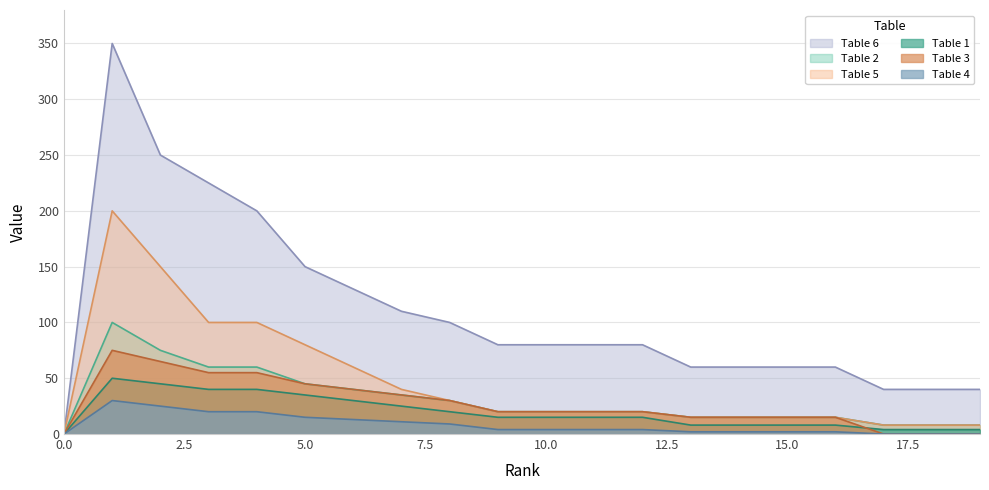

True or false: Table 1 and Table 4 cross at least once.

False